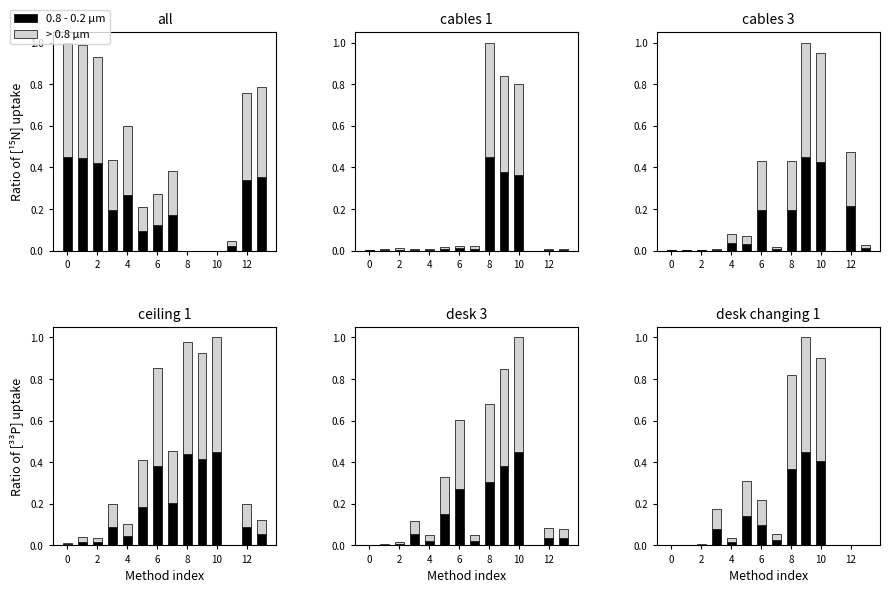

Is the value of > 0.8 µm at 2 greater than the value of 0.8 - 0.2 µm at 12?

No